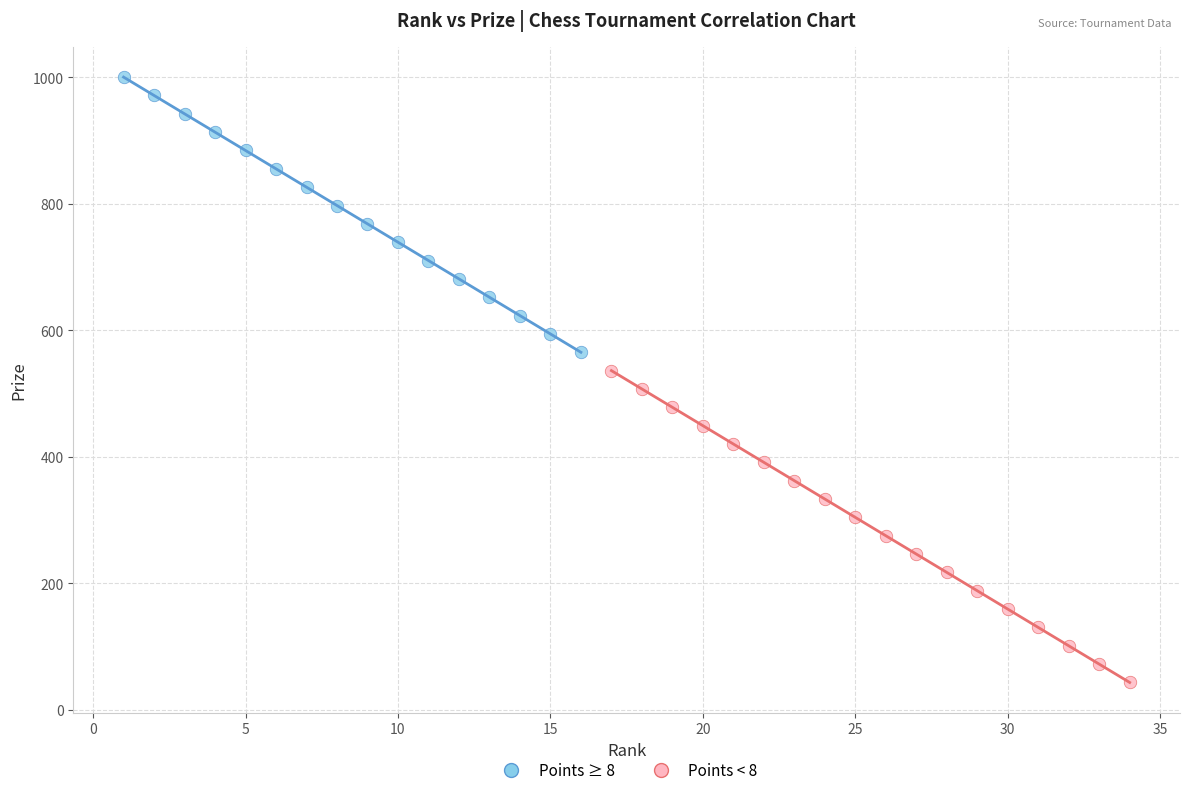

Which series contains the highest Y value?

Points ≥ 8